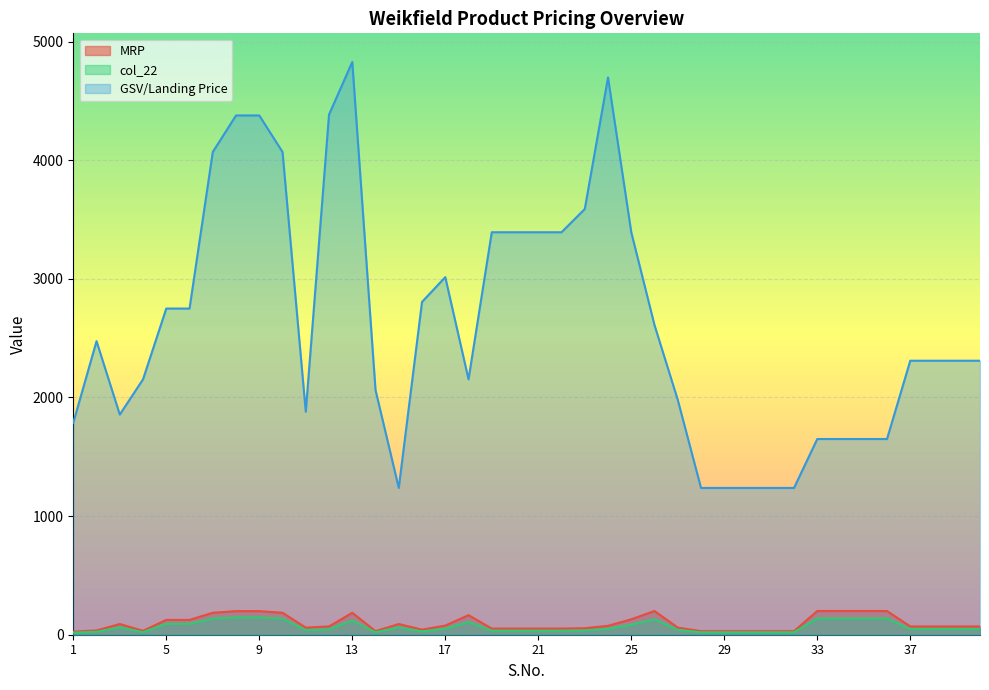

What is the total value across all series at 31?

1288.1